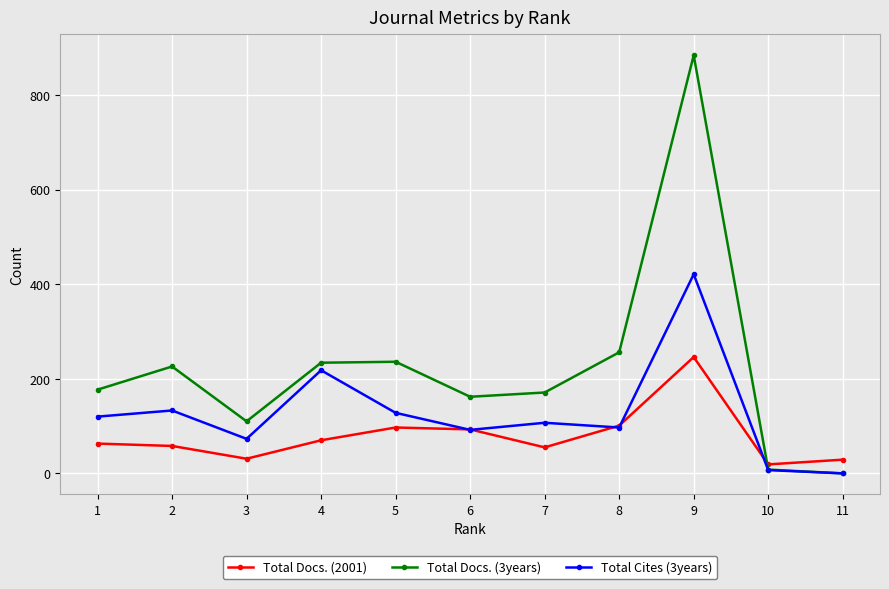

At which label is Total Docs. (3years) closest to 442?

8